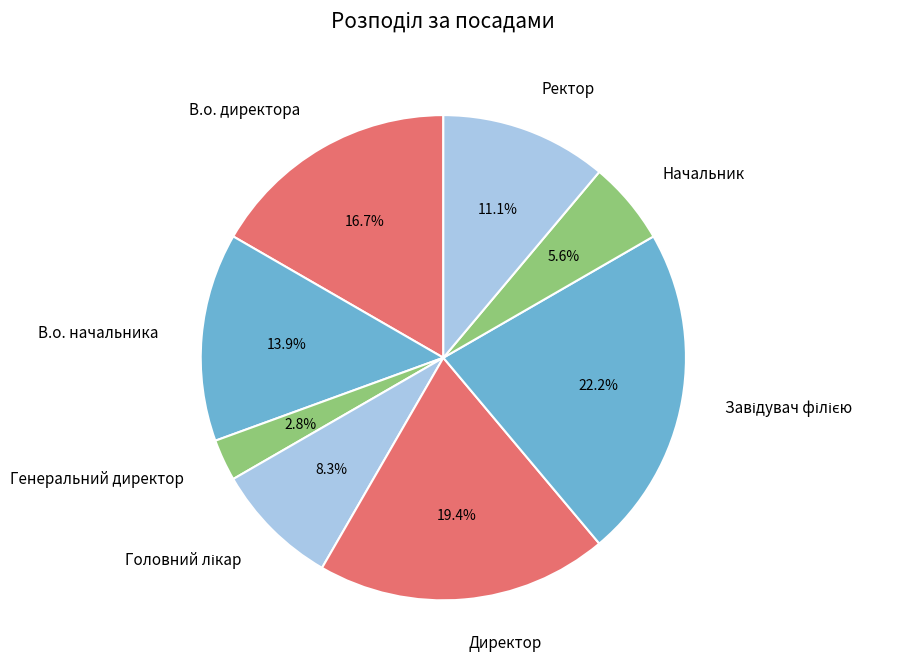

What percentage is the В.о. начальника slice, to the nearest percent?

14%